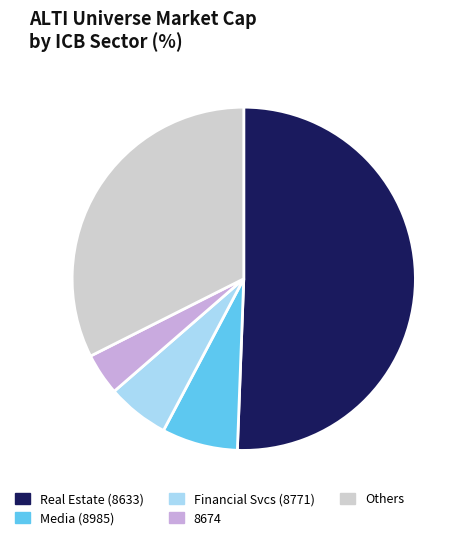

Between Others and Financial Svcs (8771), which is larger?

Others